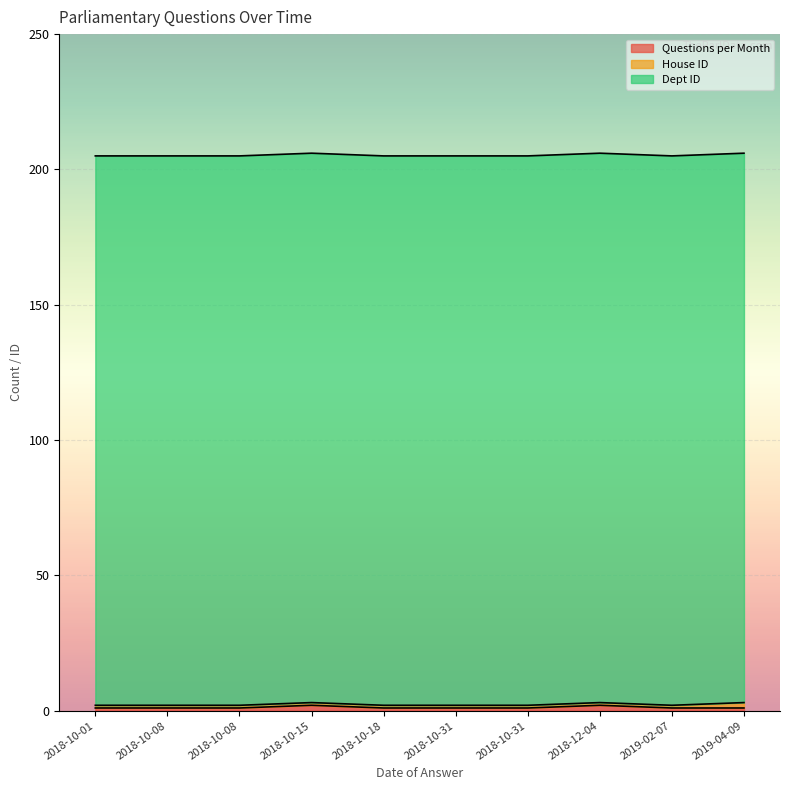

True or false: Dept ID has a value of 357 at 2018-10-31.

False